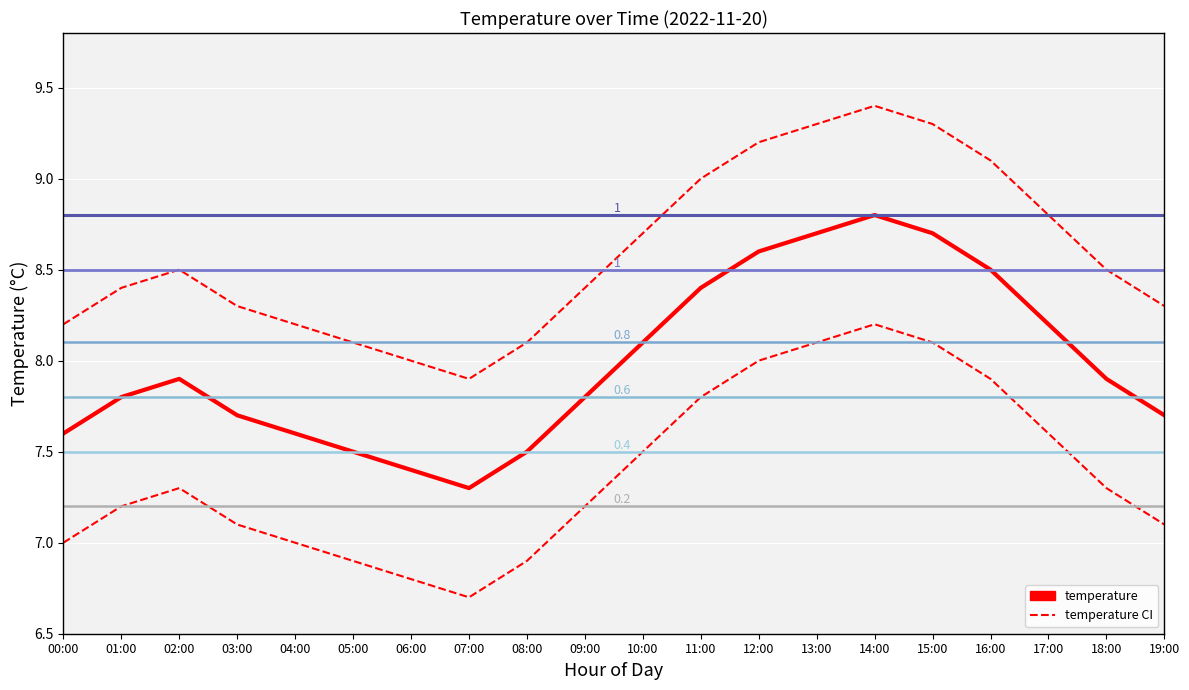

Approximately how many times larger is the value at 16:00 compared to 03:00?

1.1